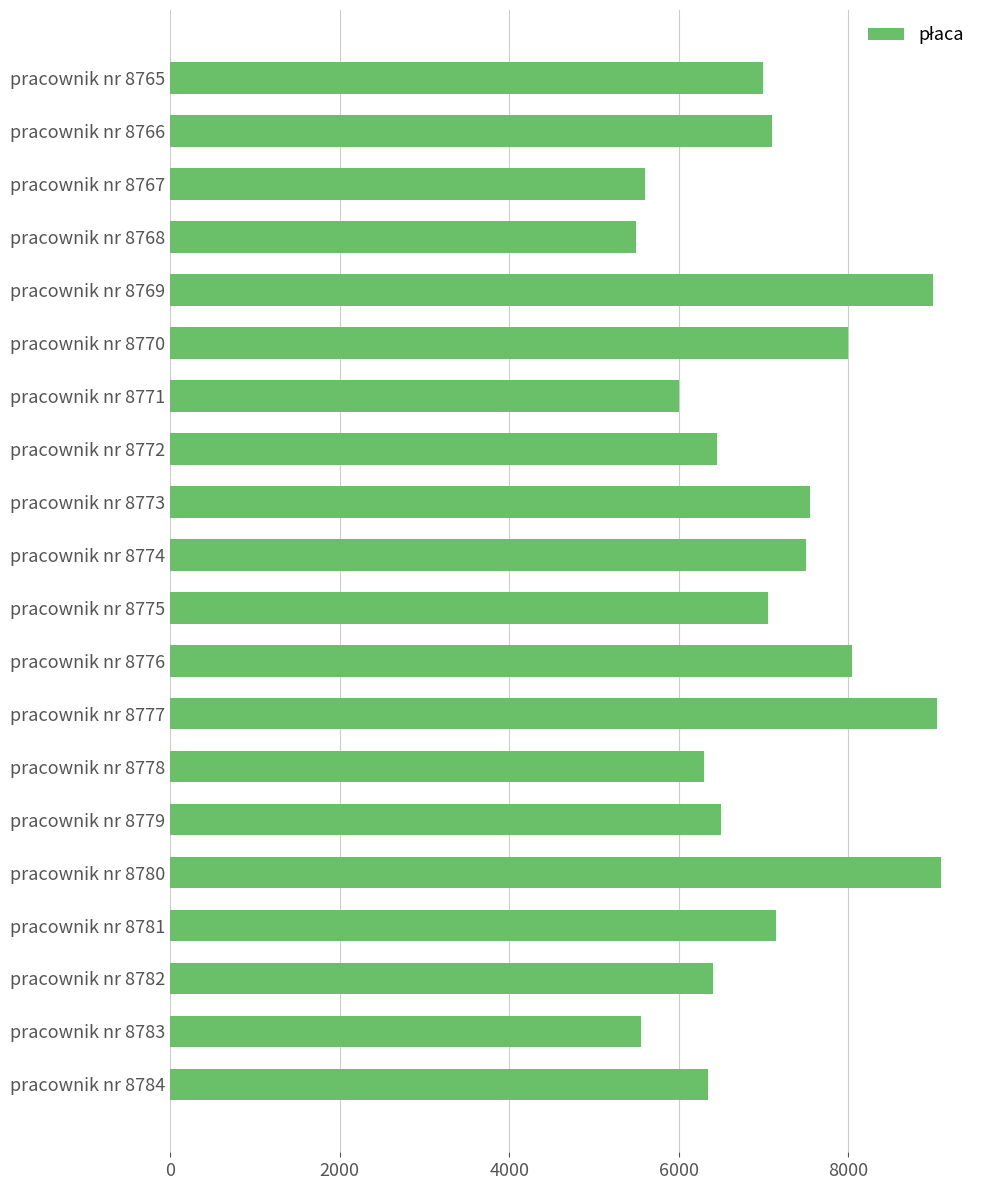

The value at pracownik nr 8778 is 2276. True or false?

False